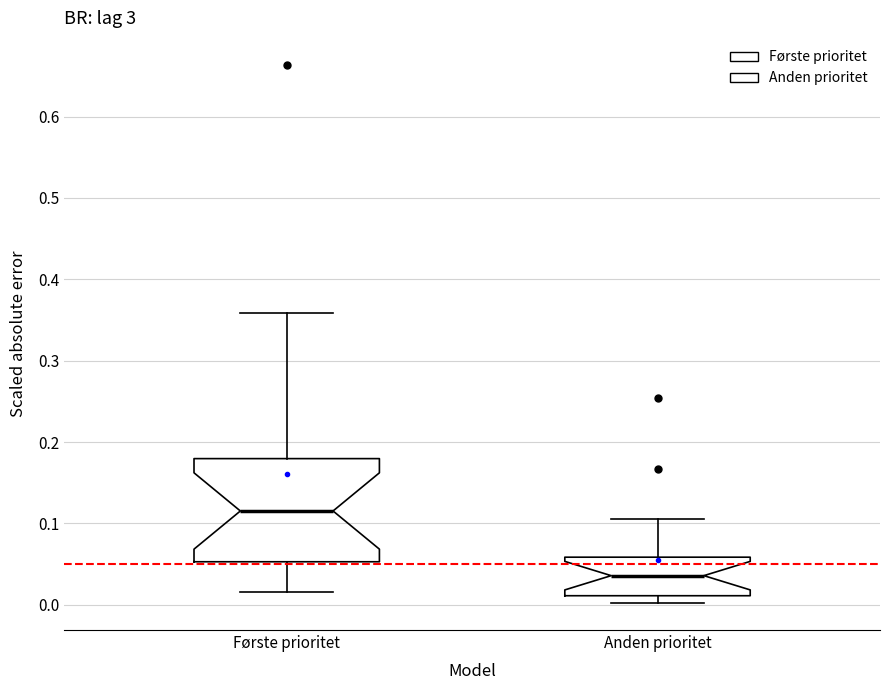

Which box is the tallest, from its lower edge to its upper edge?

Første prioritet